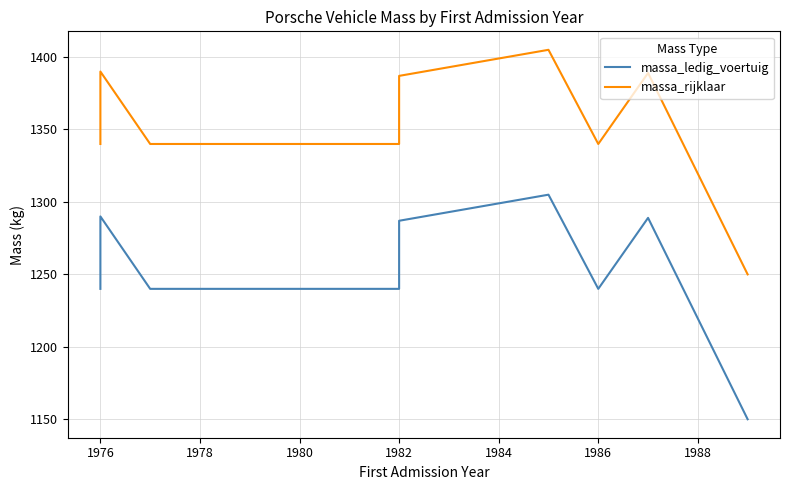

How many distinct data groups are displayed?

2